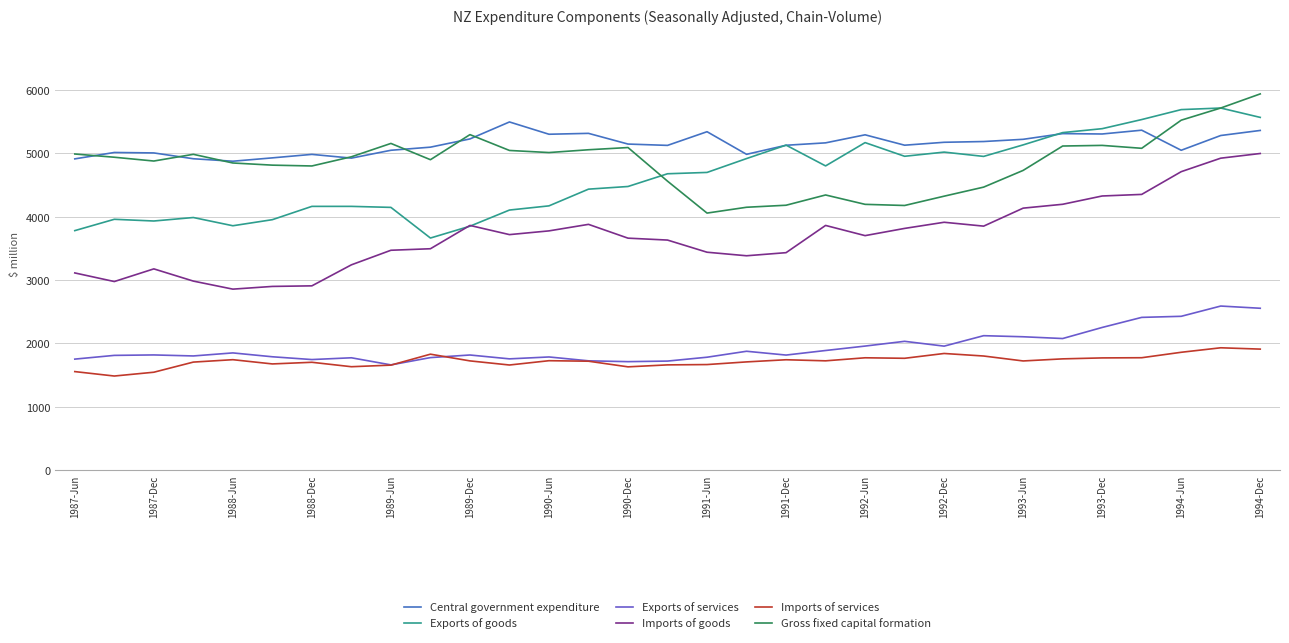

True or false: Central government expenditure has more than 0 points higher than both neighbors.

True